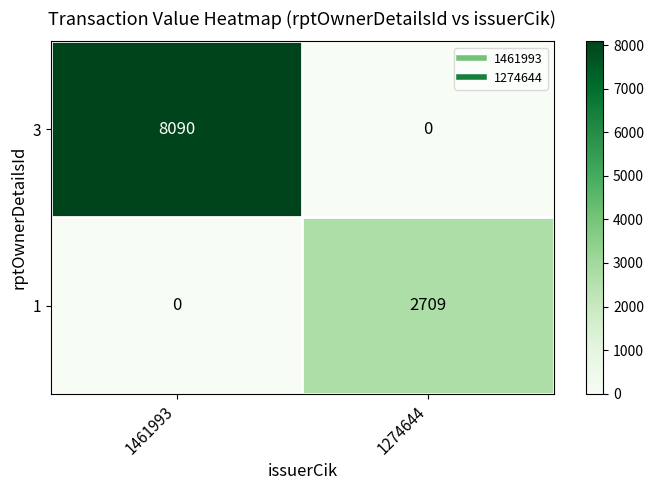

Which series has the widest spread of values?

3